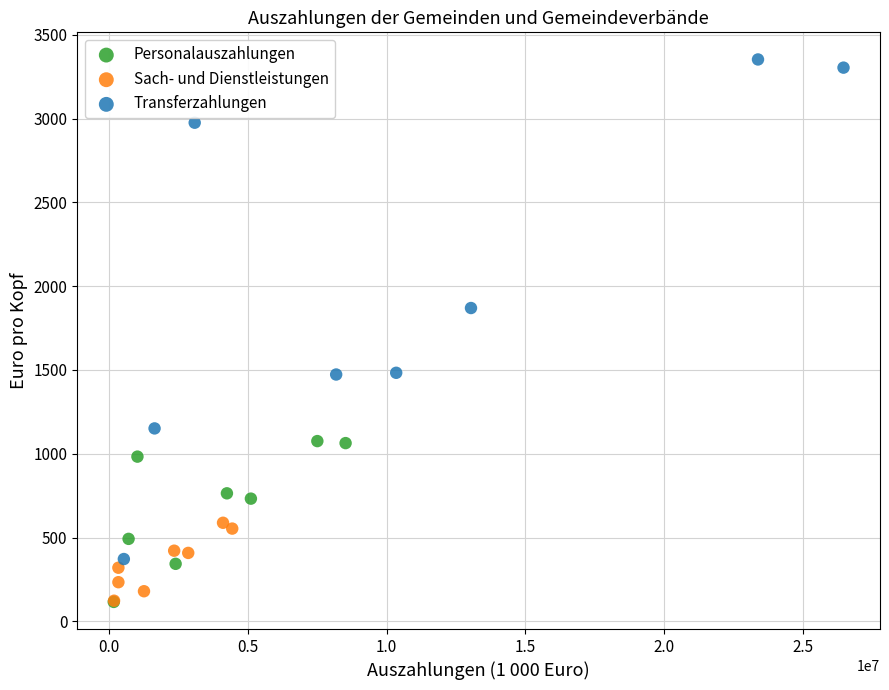

What are all the series names shown in the legend?

Personalauszahlungen, Sach- und Dienstleistungen, Transferzahlungen